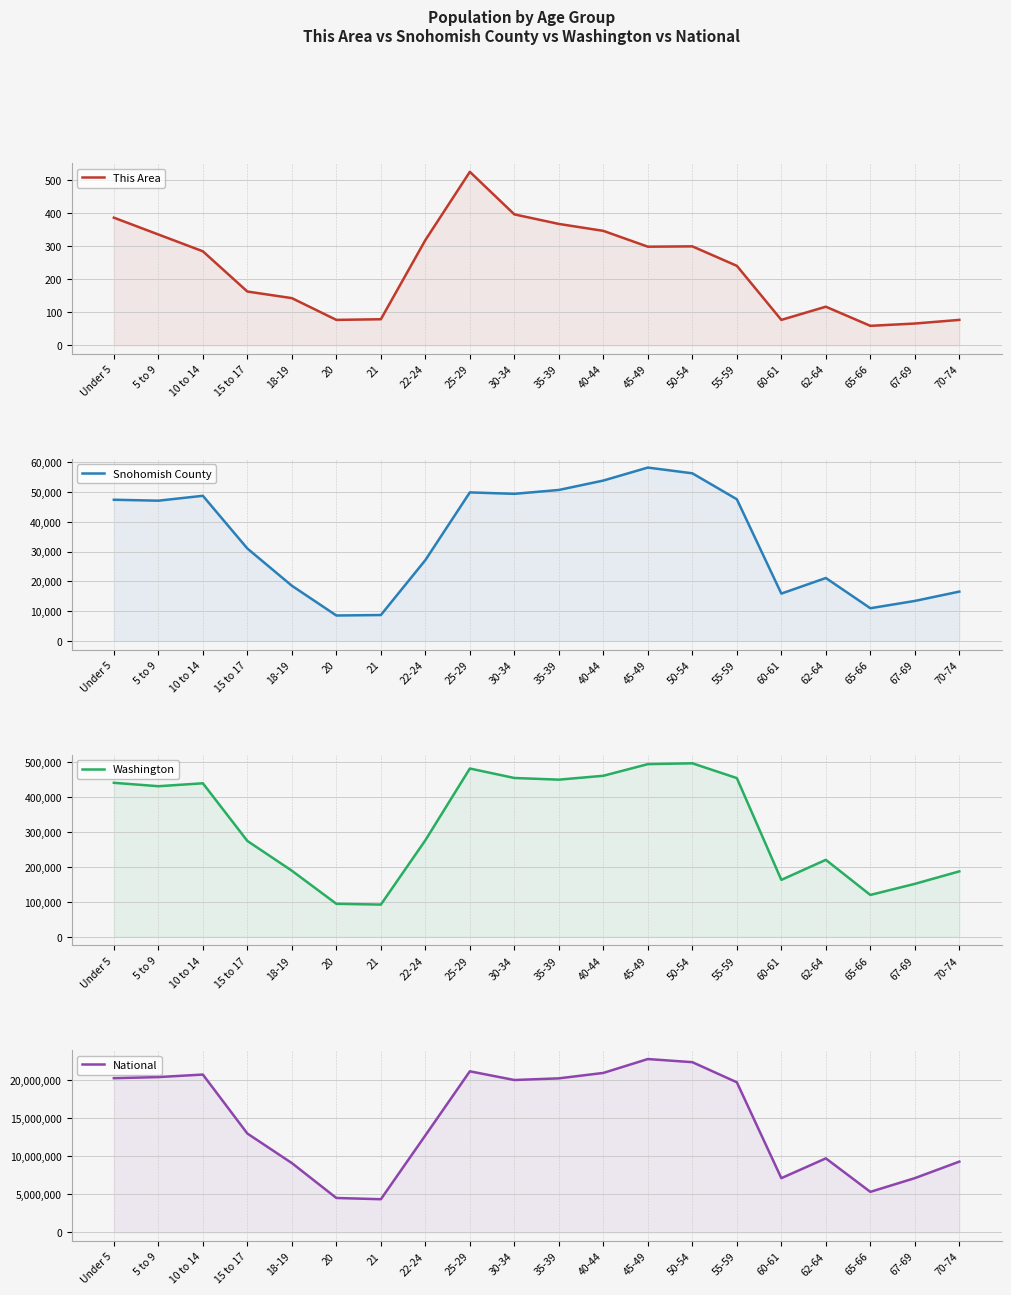

What is the minimum value for This Area?

59